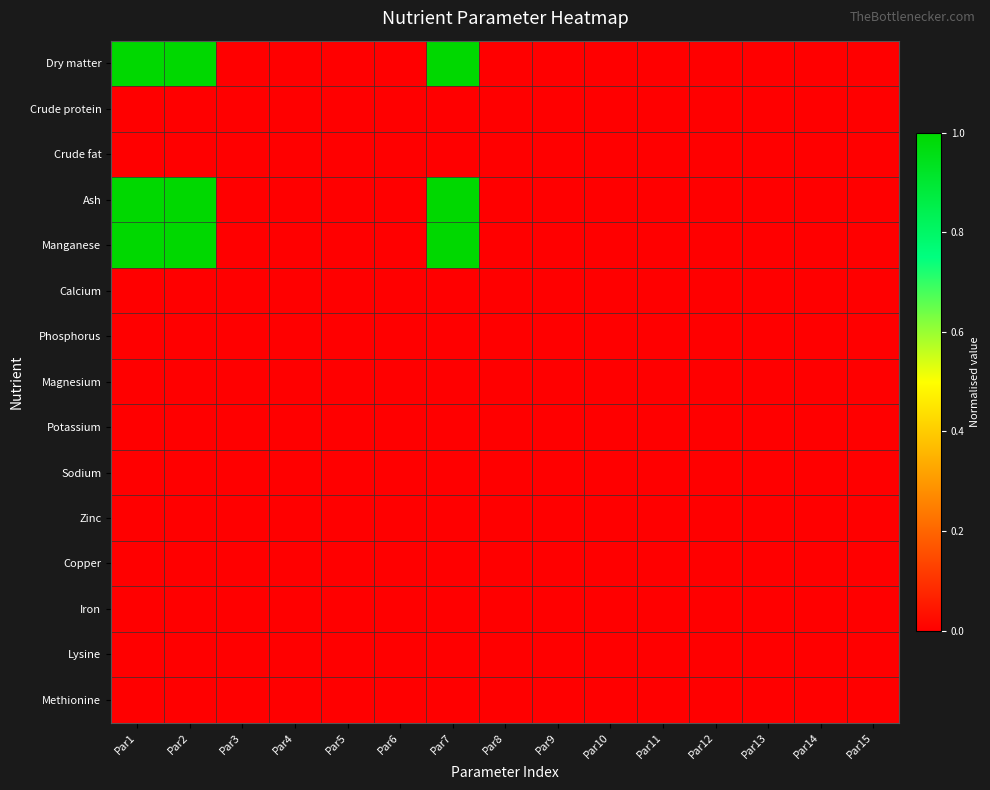

Which has a higher value, Par4 or Par5?

Par4